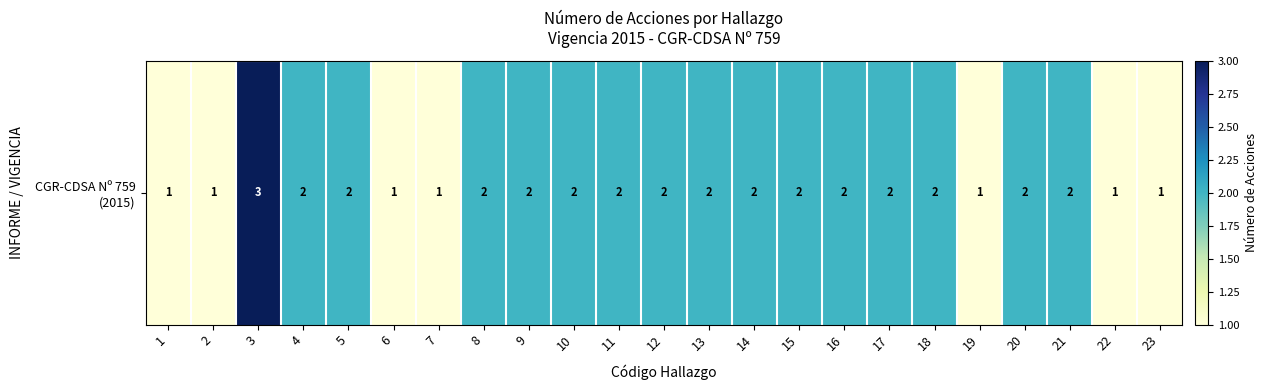

What is the change in value from 5 to 6?

-1